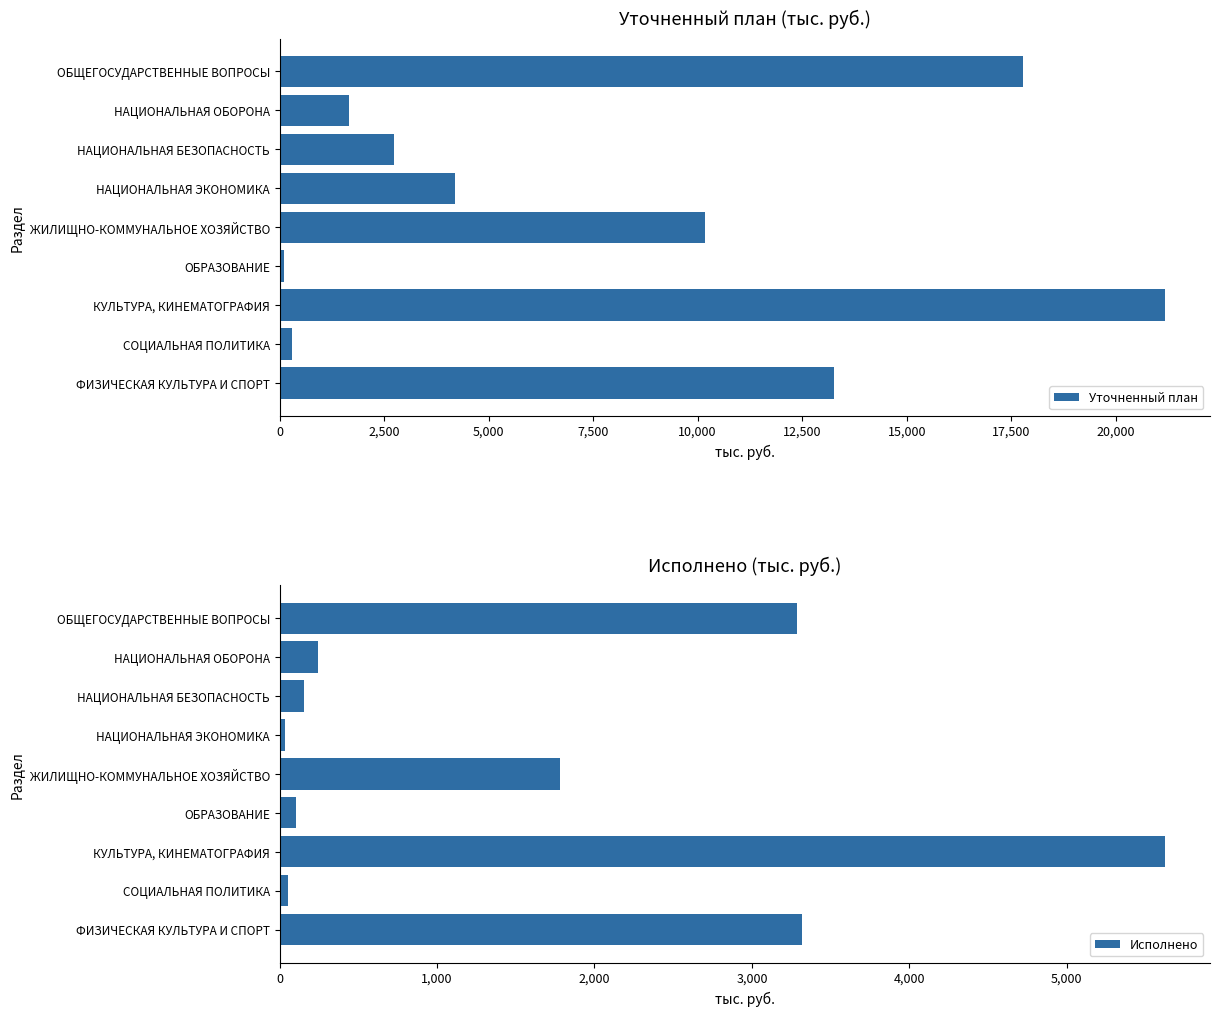

Count the number of categories in the chart.

9